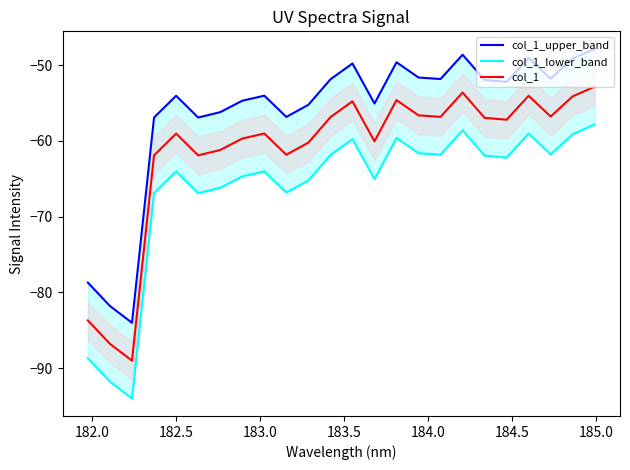

True or false: col_1 has more than 2 interior local peaks.

True